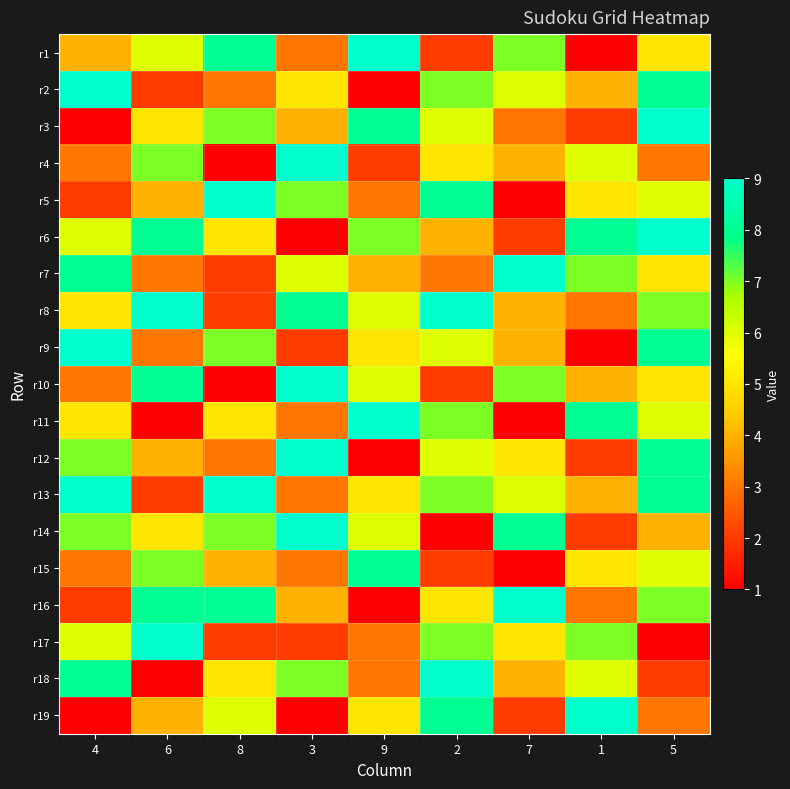

Reading right to left, transcribe all the data shown in this chart.

r1: 5=5	1=1	7=7	2=2	9=9	3=3	8=8	6=6	4=4
r2: 5=8	1=4	7=6	2=7	9=1	3=5	8=3	6=2	4=9
r3: 5=9	1=2	7=3	2=6	9=8	3=4	8=7	6=5	4=1
r4: 5=3	1=6	7=4	2=5	9=2	3=9	8=1	6=7	4=3
r5: 5=6	1=5	7=1	2=8	9=3	3=7	8=9	6=4	4=2
r6: 5=9	1=8	7=2	2=4	9=7	3=1	8=5	6=8	4=6
r7: 5=5	1=7	7=9	2=3	9=4	3=6	8=2	6=3	4=8
r8: 5=7	1=3	7=4	2=9	9=6	3=8	8=2	6=9	4=5
r9: 5=8	1=1	7=4	2=6	9=5	3=2	8=7	6=3	4=9
r10: 5=5	1=4	7=7	2=2	9=6	3=9	8=1	6=8	4=3
r11: 5=6	1=8	7=1	2=7	9=9	3=3	8=5	6=1	4=5
r12: 5=8	1=2	7=5	2=6	9=1	3=9	8=3	6=4	4=7
r13: 5=8	1=4	7=6	2=7	9=5	3=3	8=9	6=2	4=9
r14: 5=4	1=2	7=8	2=1	9=6	3=9	8=7	6=5	4=7
r15: 5=6	1=5	7=1	2=2	9=8	3=3	8=4	6=7	4=3
r16: 5=7	1=3	7=9	2=5	9=1	3=4	8=8	6=8	4=2
r17: 5=1	1=7	7=5	2=7	9=3	3=2	8=2	6=9	4=6
r18: 5=2	1=6	7=4	2=9	9=3	3=7	8=5	6=1	4=8
r19: 5=3	1=9	7=2	2=8	9=5	3=1	8=6	6=4	4=1